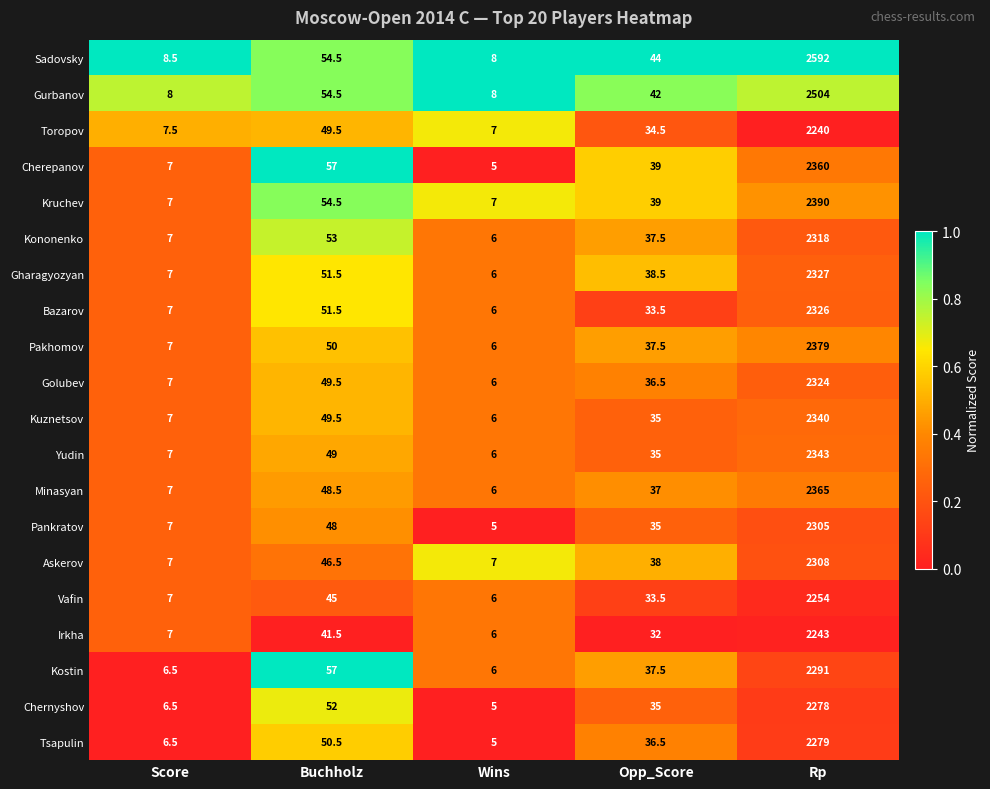

True or false: Kruchev has a value of 10.4 at Score.

False